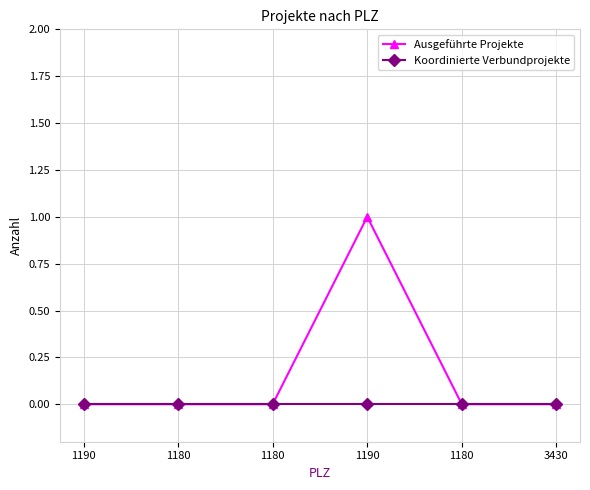

Is it true that Ausgeführte Projekte equals 1 at 1180?

False